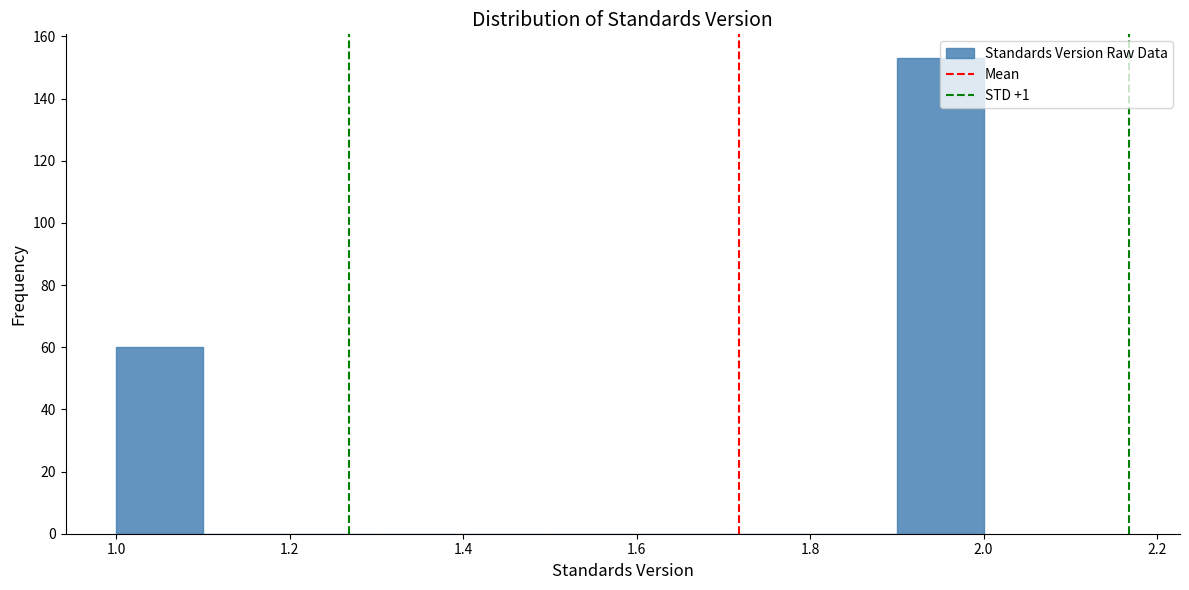

Over which range of the x-axis is the bar tallest?

1.9 to 2.0